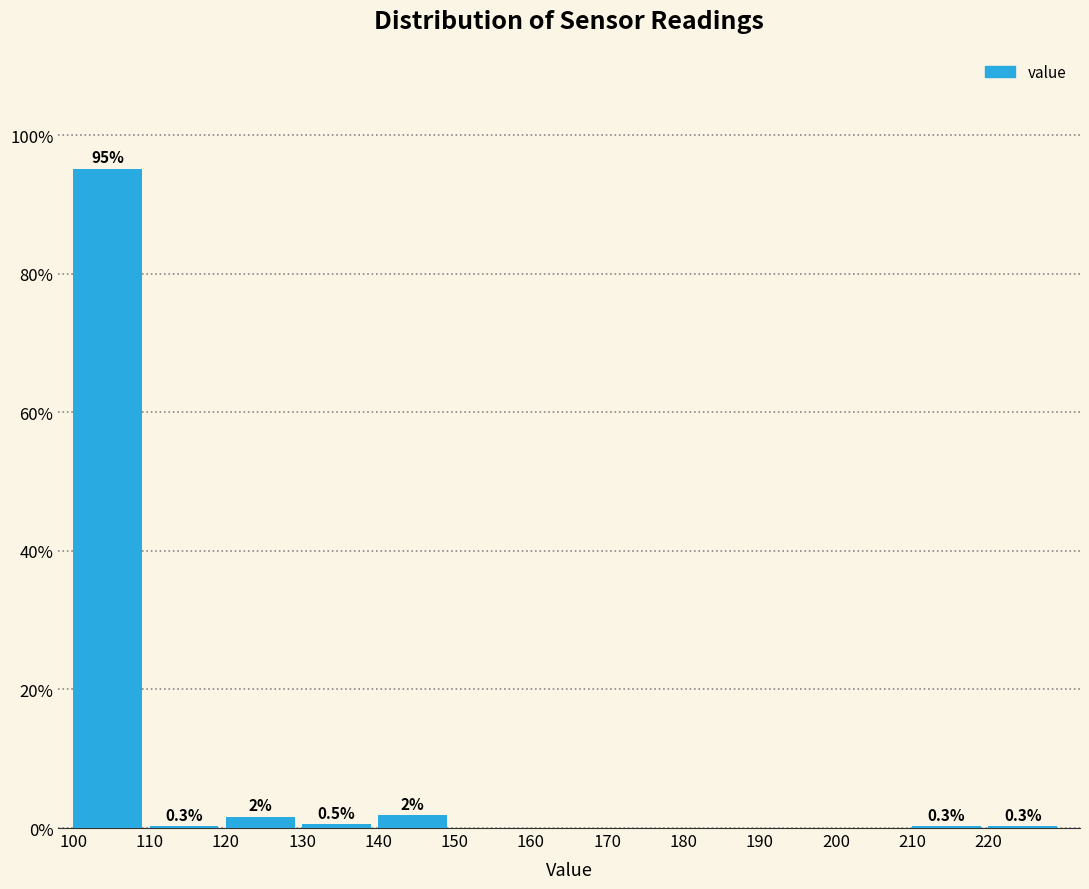

Over which range of the x-axis is the bar tallest?

100 to 110